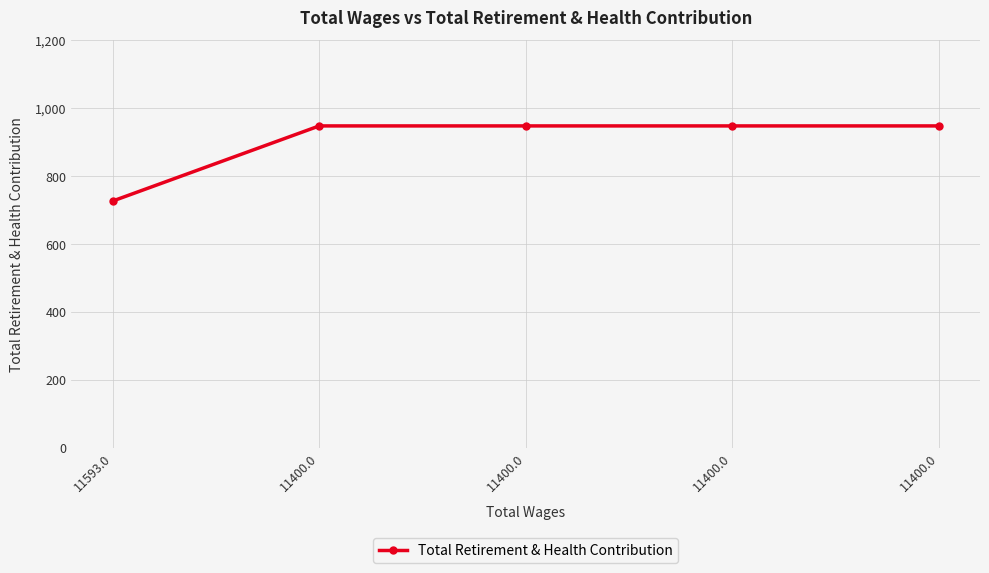

How many lines are shown in the chart?

1